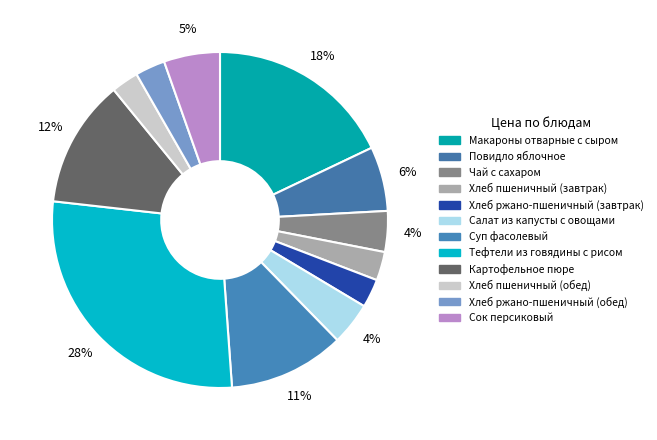

Is the sum of Картофельное пюре and Хлеб ржано-пшеничный (завтрак) greater than half?

No